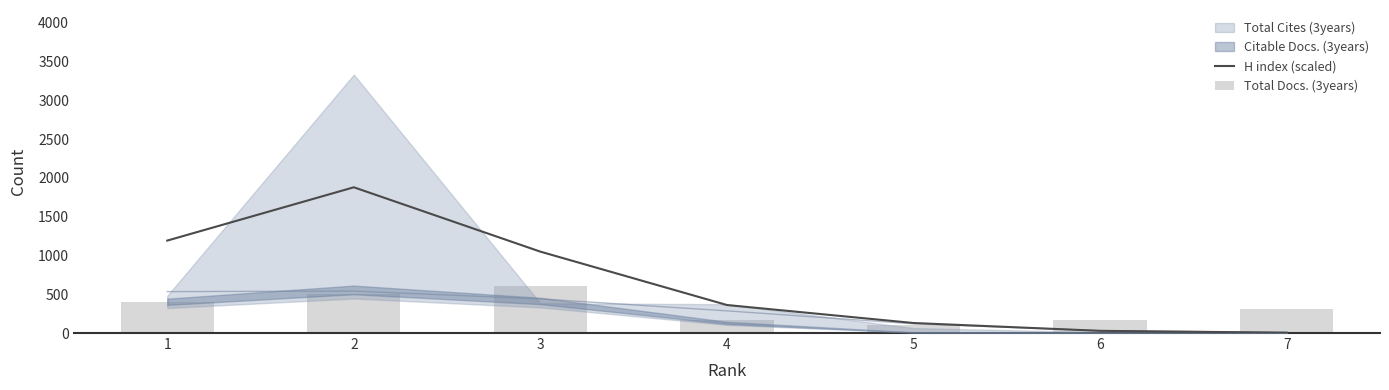

How many data points in Total Docs. (3years) are less than 307?

3